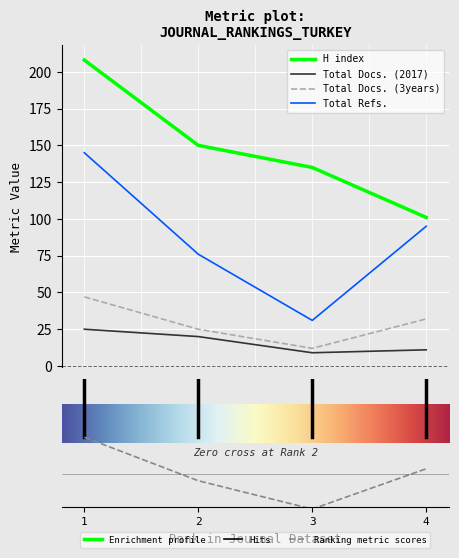

At how many categories does at least one series exceed 24?

4